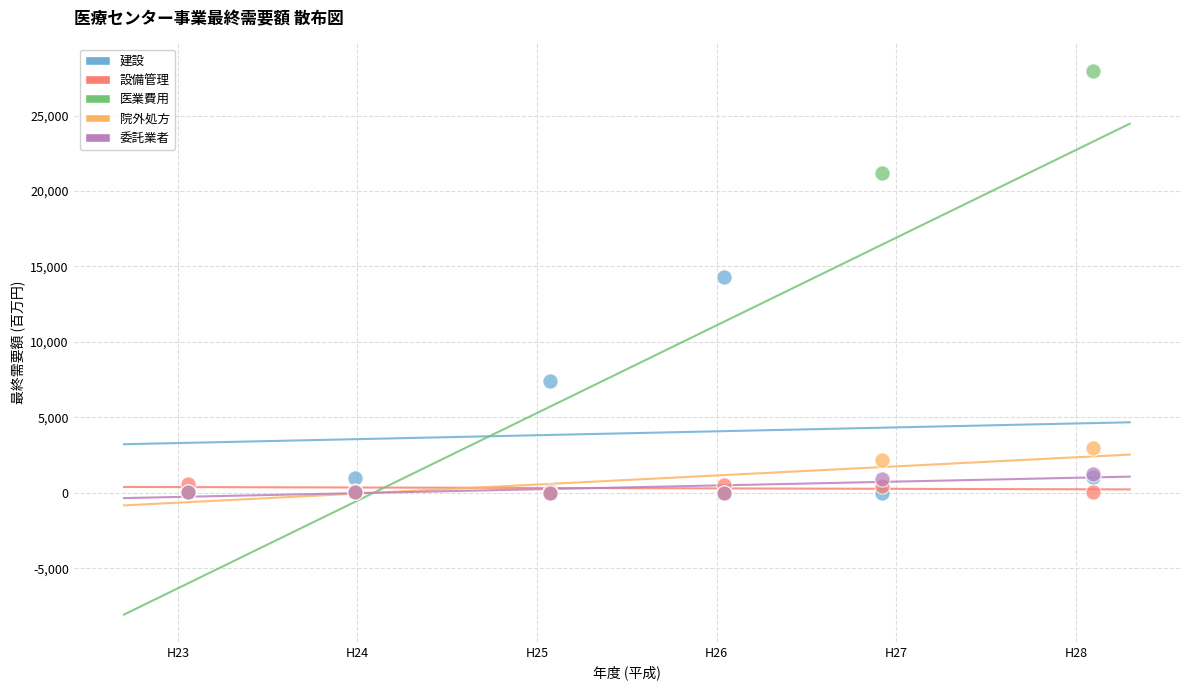

What are all the series names shown in the legend?

建設, 設備管理, 医業費用, 院外処方, 委託業者